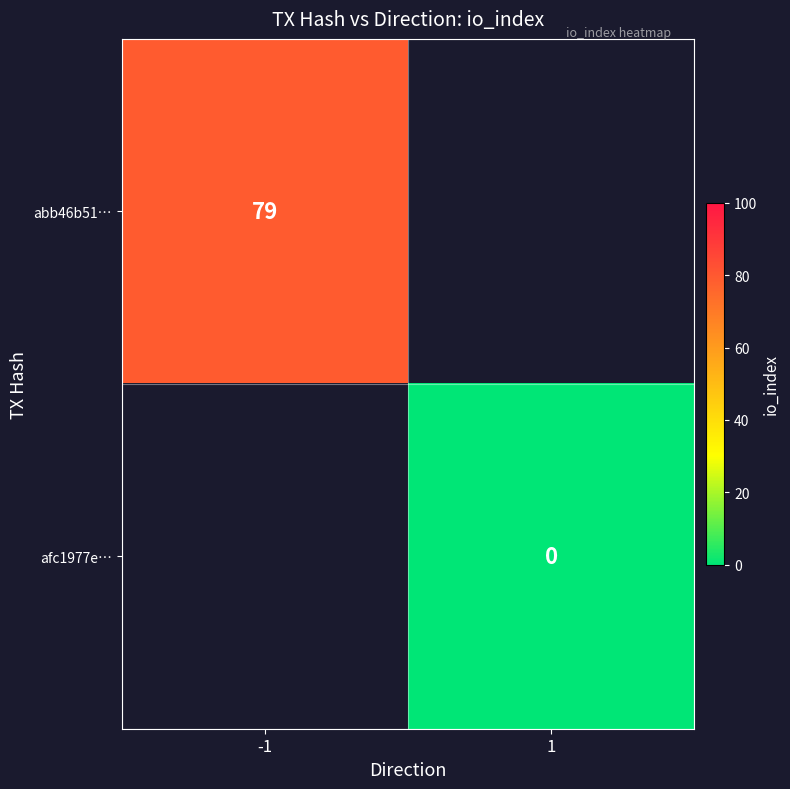

The value of abb46b51… at -1 is 117. True or false?

False